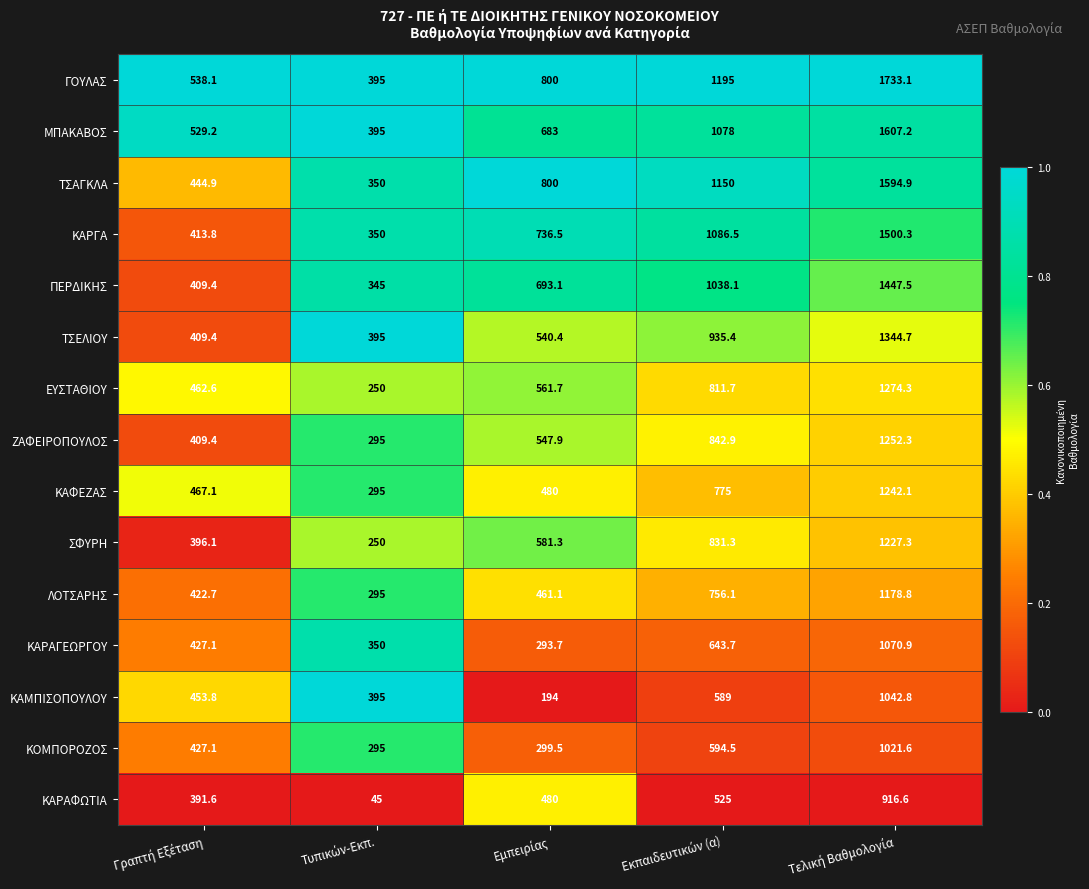

What is the difference between the maximum and second lowest values in the ΛΟΤΣΑΡΗΣ series?

756.1